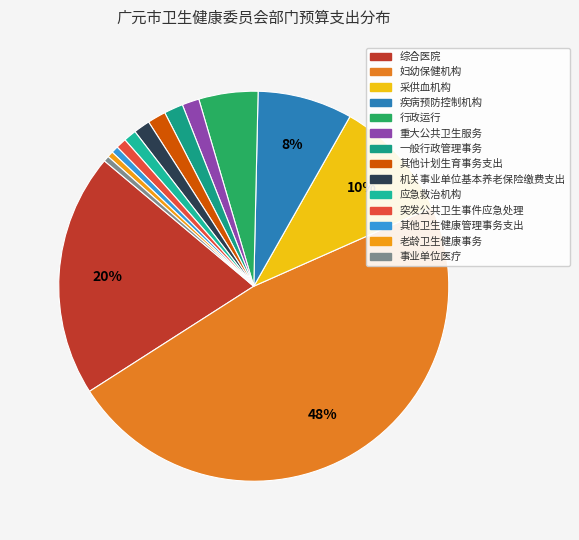

To the nearest percent, what portion does 其他计划生育事务支出 represent?

2%